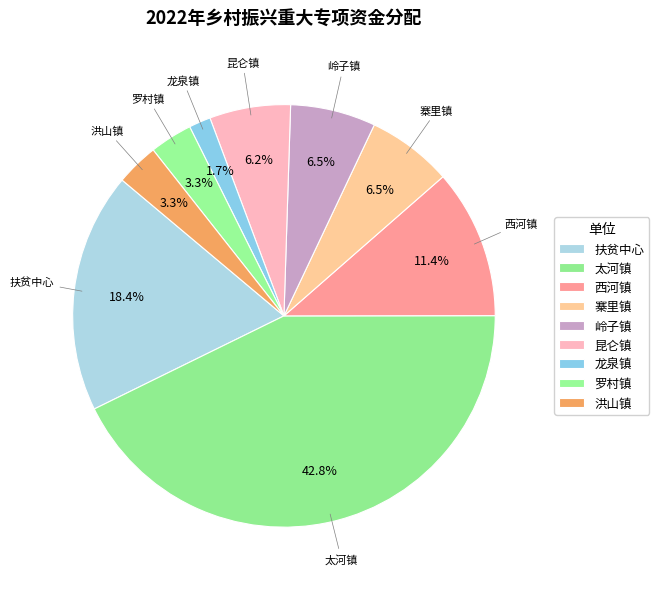

Which category has the smallest portion of the pie?

龙泉镇